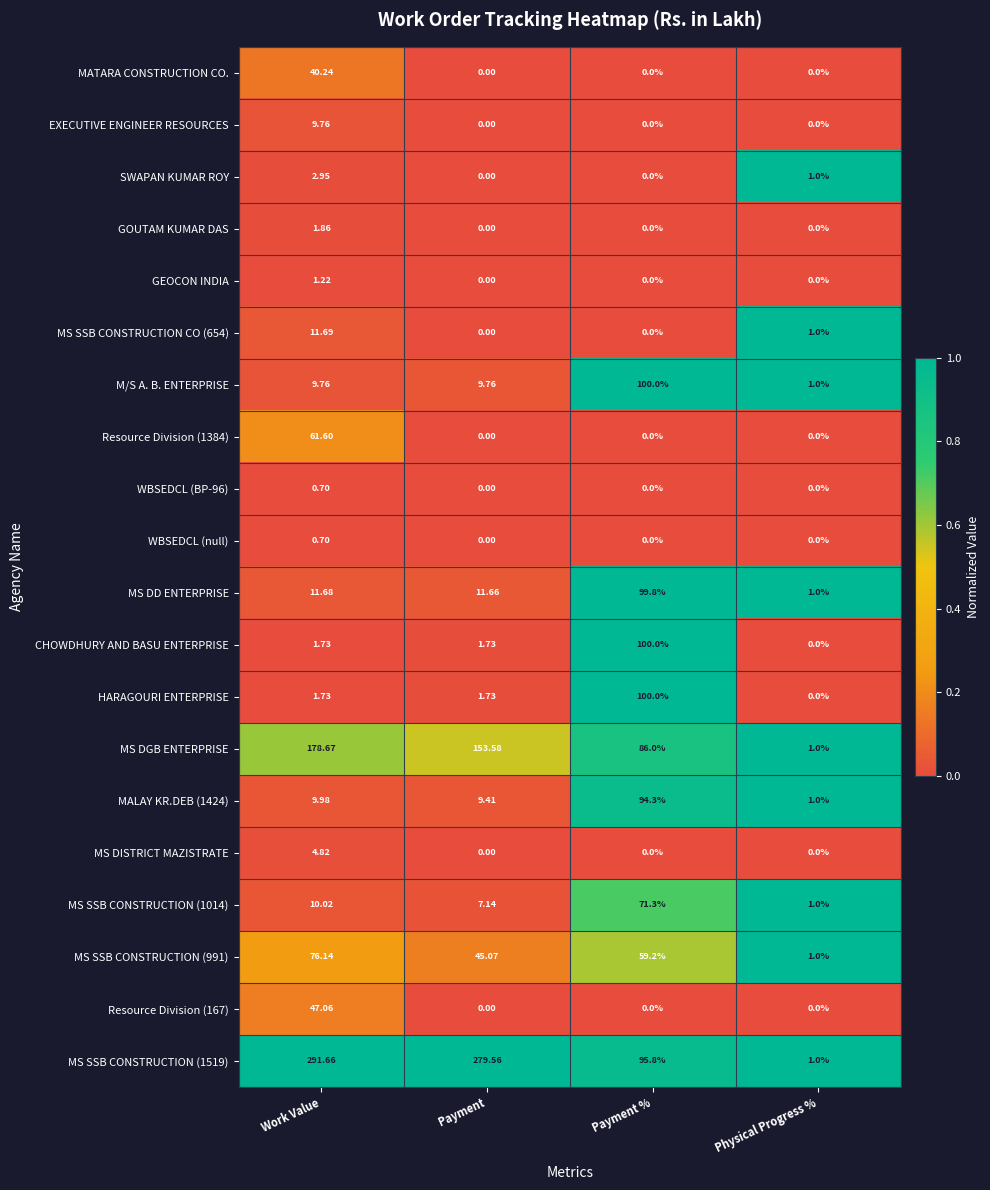

At which label does MS DD ENTERPRISE reach its minimum?

Physical Progress %